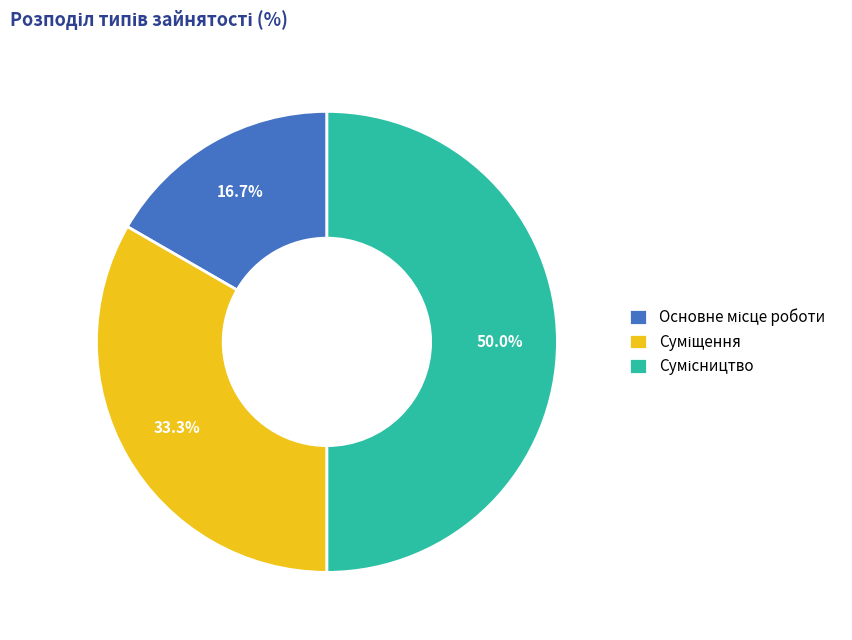

What is the change in value from Основне місце роботи to Сумісництво?

+2